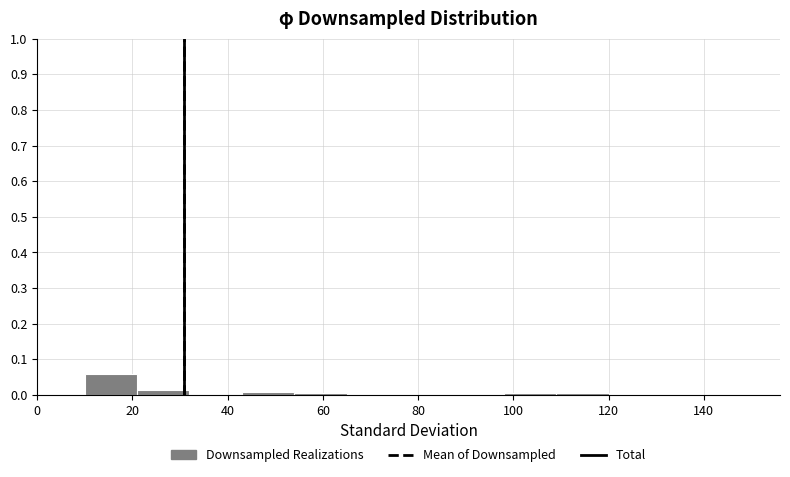

What is the height of the bar covering 10 to 21 on the x-axis? Neither the bar edges nor the heights are printed on the chart, so give them approximately, as read against the axes.

0.06